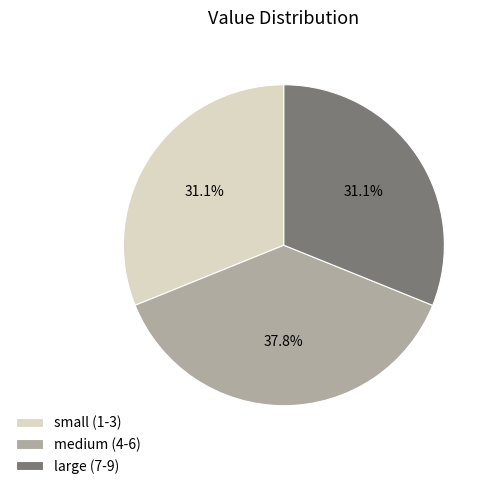

What is the ratio of the value at large (7-9) to the value at small (1-3)?

1.0